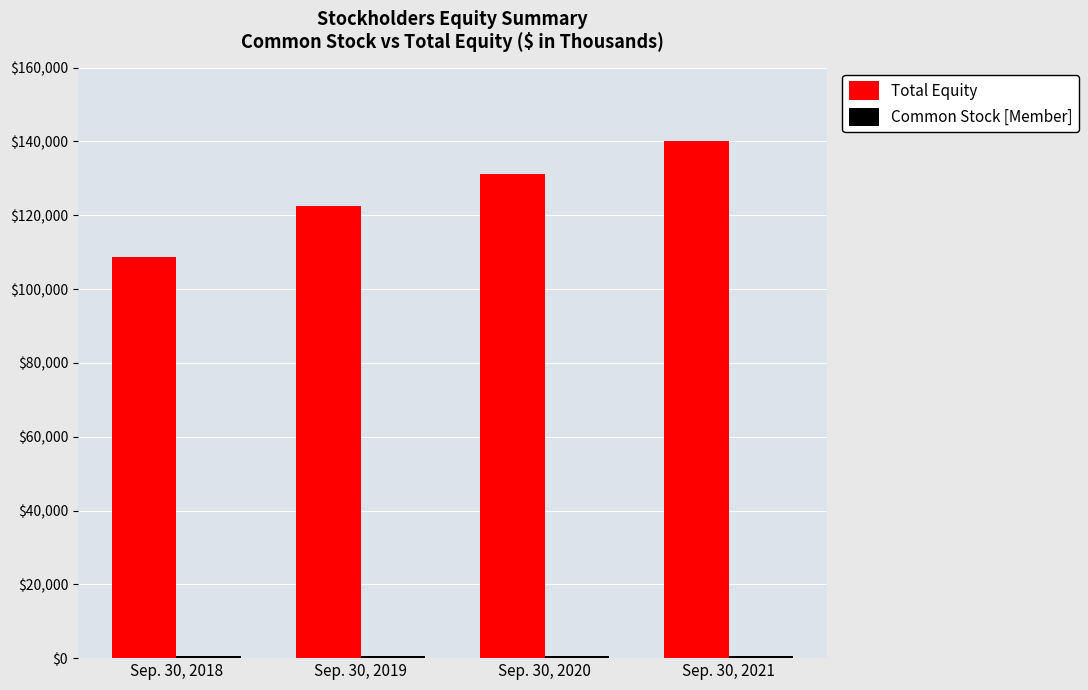

How many bars are there in total?

8